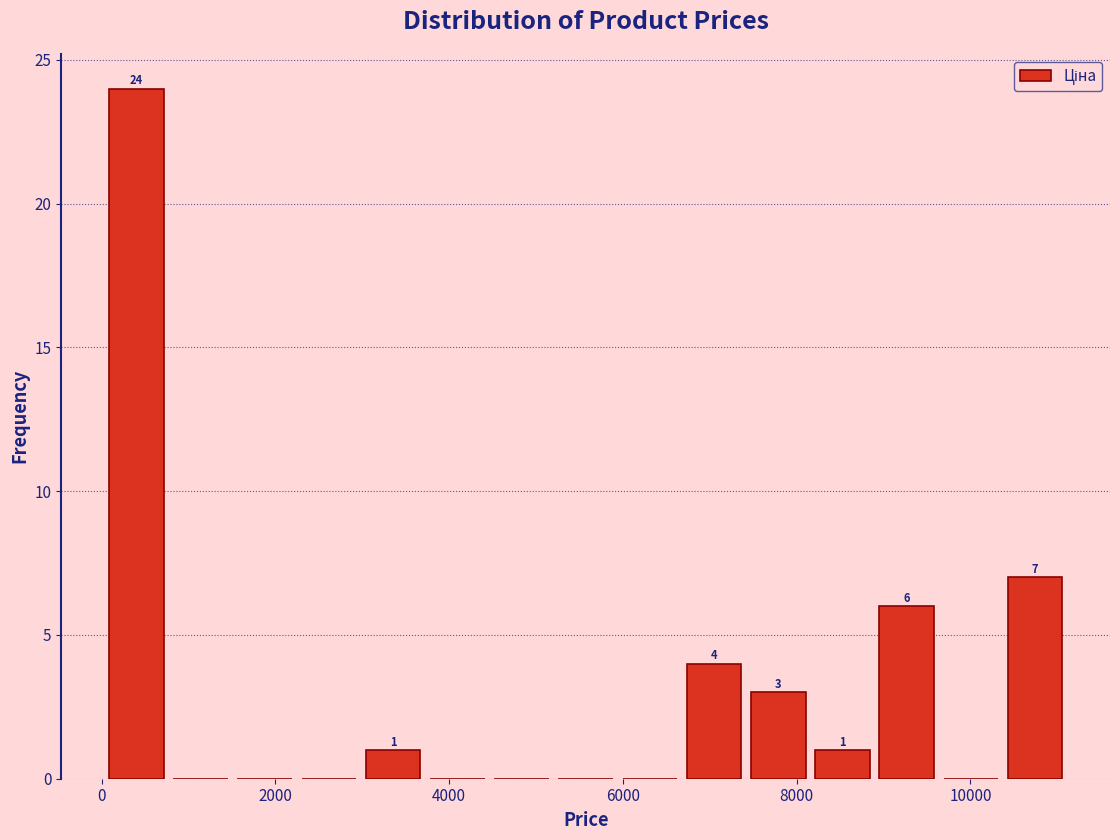

Around what value on the x-axis is the tallest bar? Give the approximate position of its centre, as read against the axis.

400